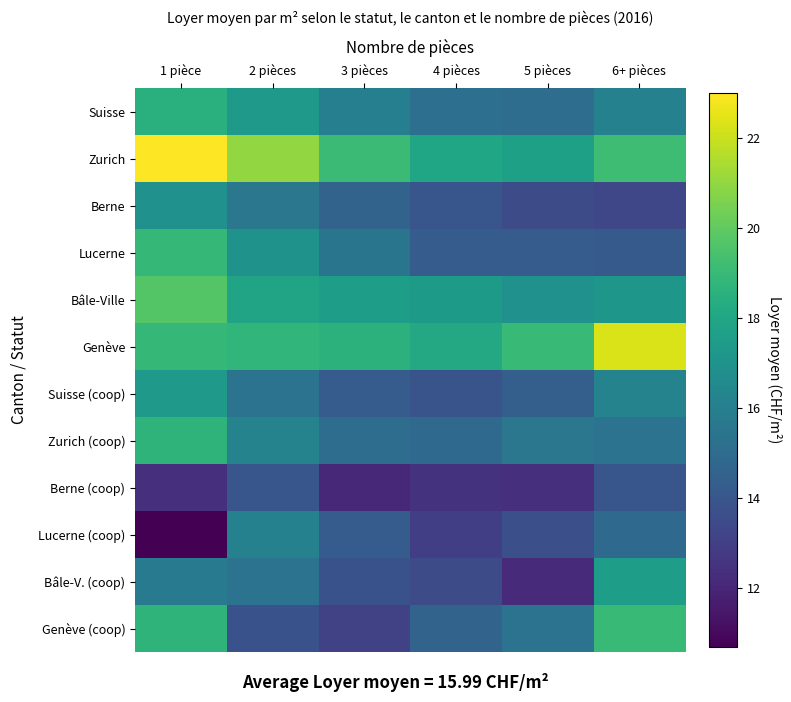

What is the smallest value displayed?

10.7